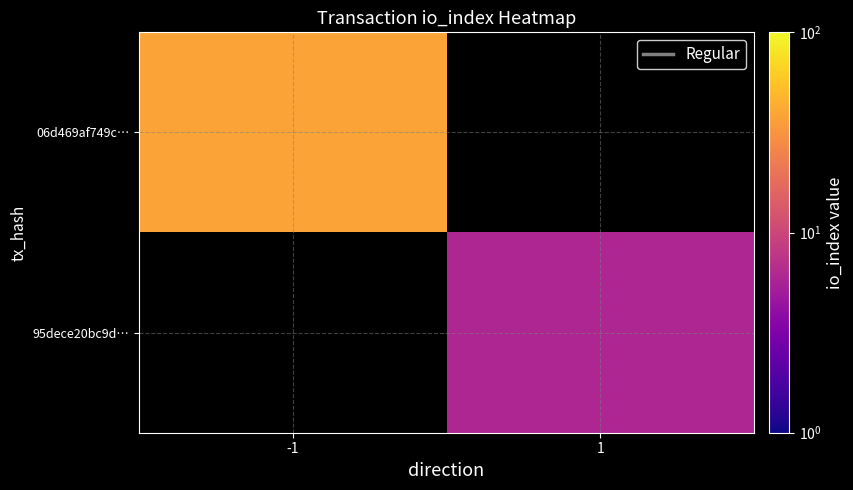

Count the number of data series in this chart.

2